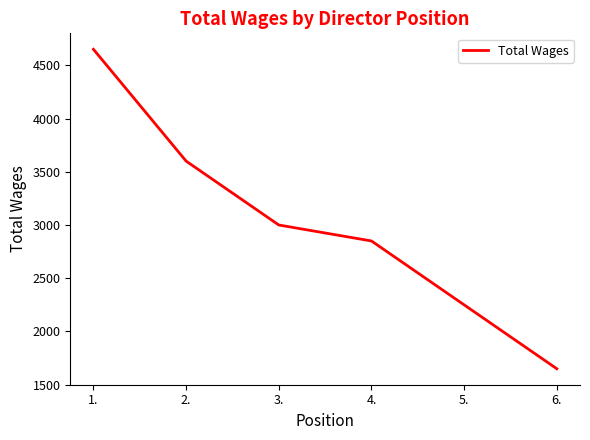

Reading right to left, extract all data points from this chart.

6.=1650	5.=2250	4.=2850	3.=3000	2.=3600	1.=4650